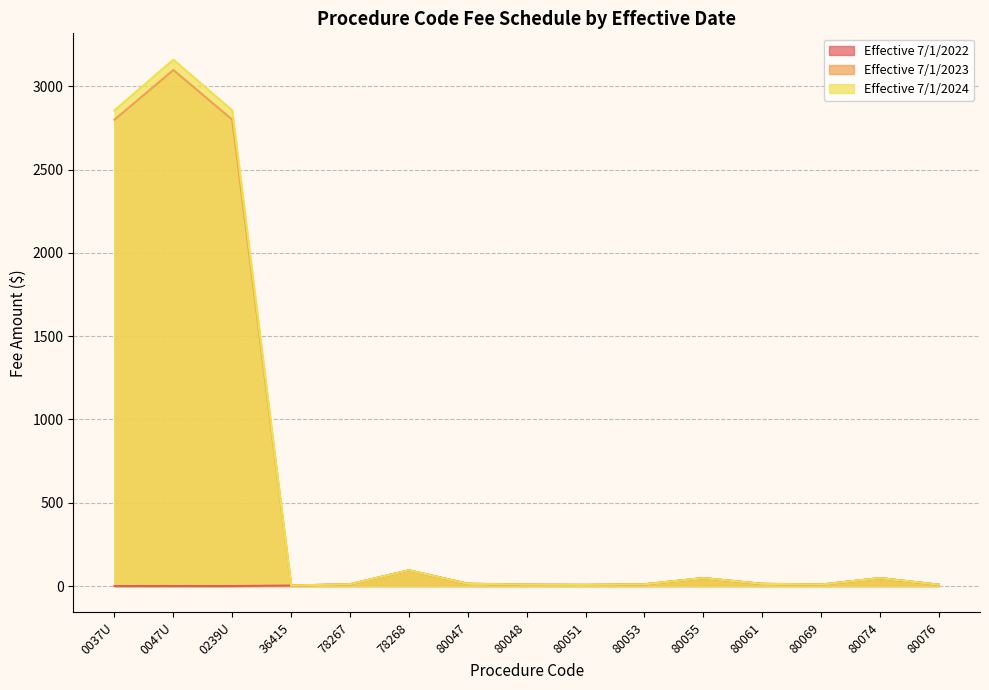

How many interior local valleys does the Effective 7/1/2022 series have?

2